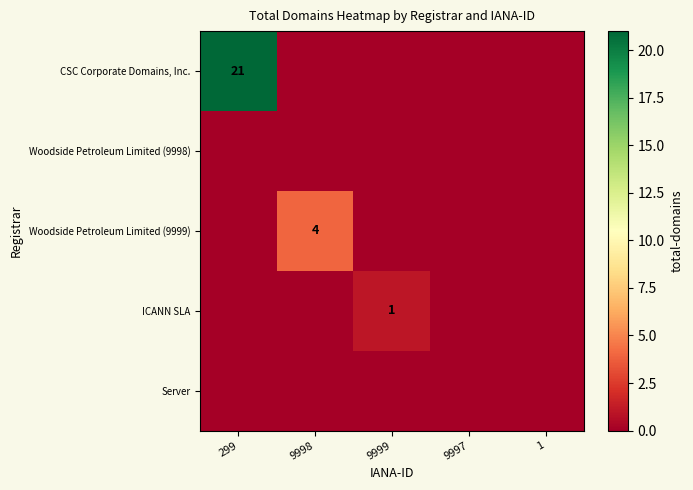

At how many categories does at least one series exceed 5?

1